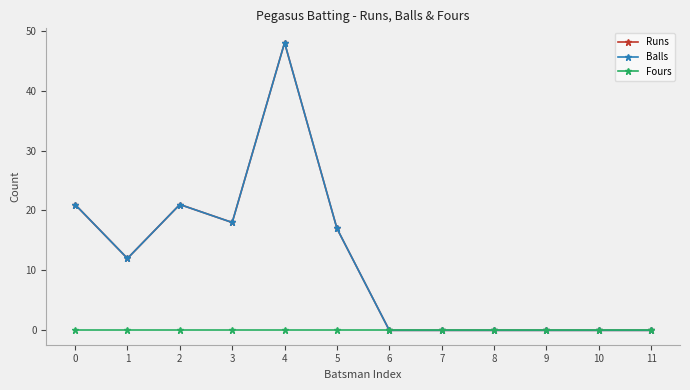

Is this an area chart (filled region under the line)?

No